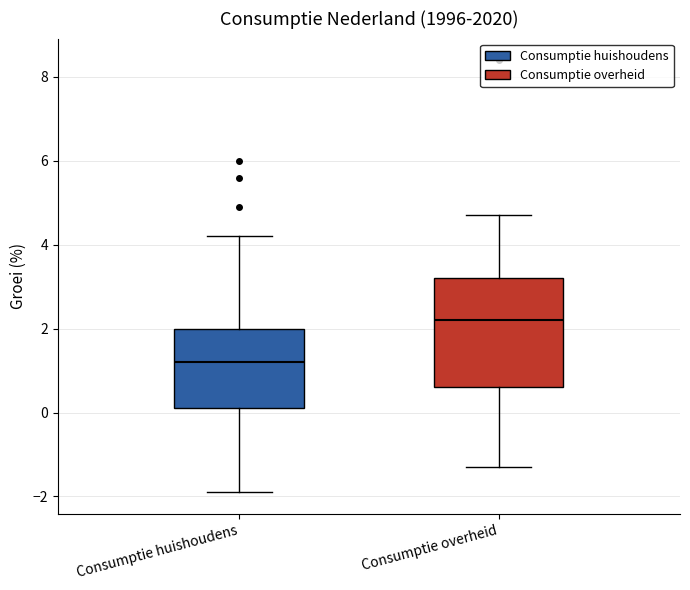

Which box is the tallest, from its lower edge to its upper edge?

Consumptie overheid